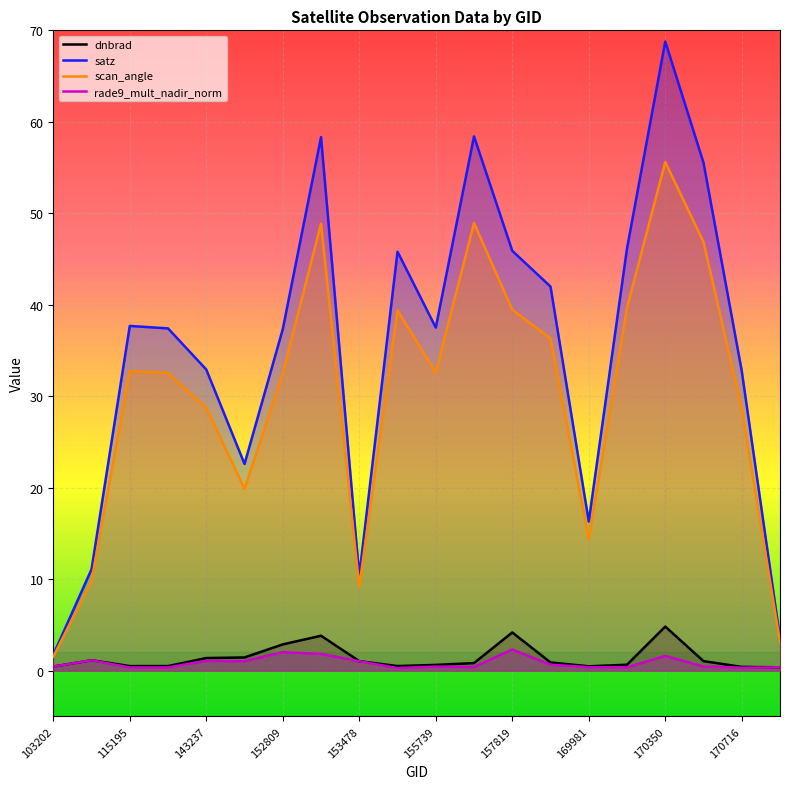

What is the value of the rade9_mult_nadir_norm point at the 7th from the left?

2.0